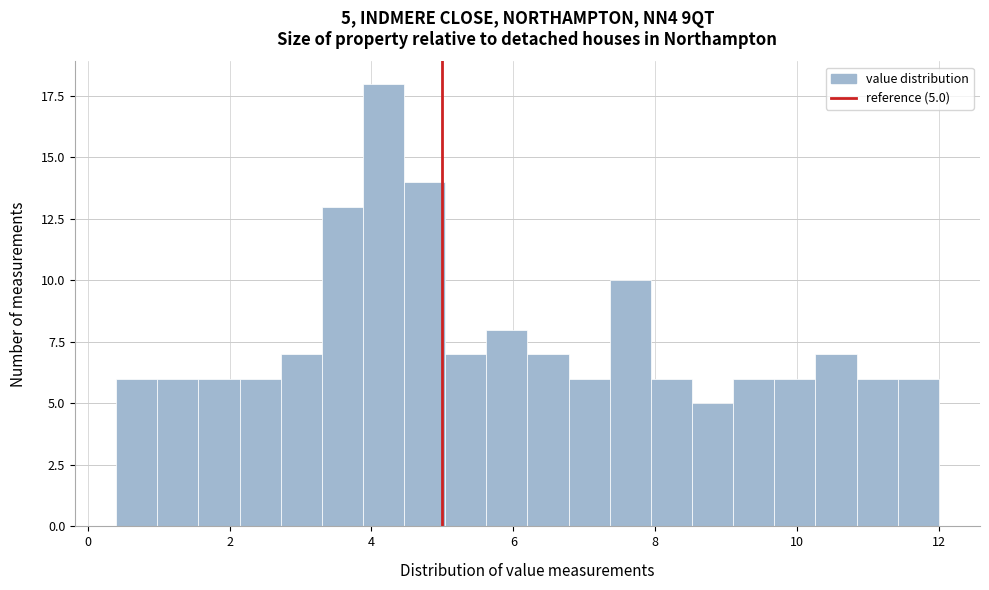

Read against the x-axis, roughly where is the centre of the tallest bar?

4.2